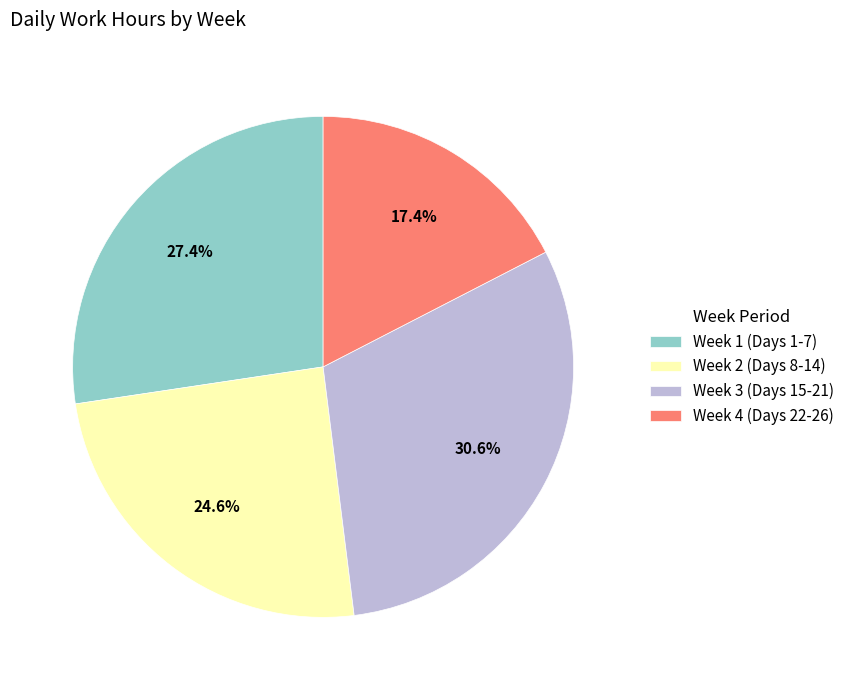

Is there a majority slice in this chart?

No